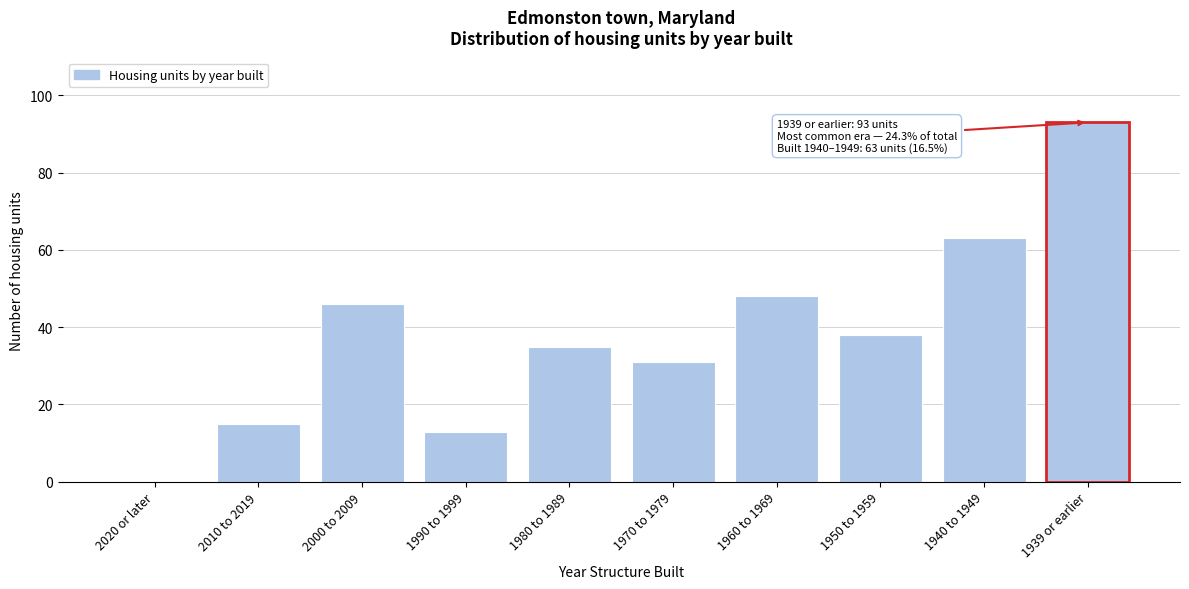

Reading right to left, transcribe all the data shown in this chart.

1939 or earlier=93	1940 to 1949=63	1950 to 1959=38	1960 to 1969=48	1970 to 1979=31	1980 to 1989=35	1990 to 1999=13	2000 to 2009=46	2010 to 2019=15	2020 or later=0